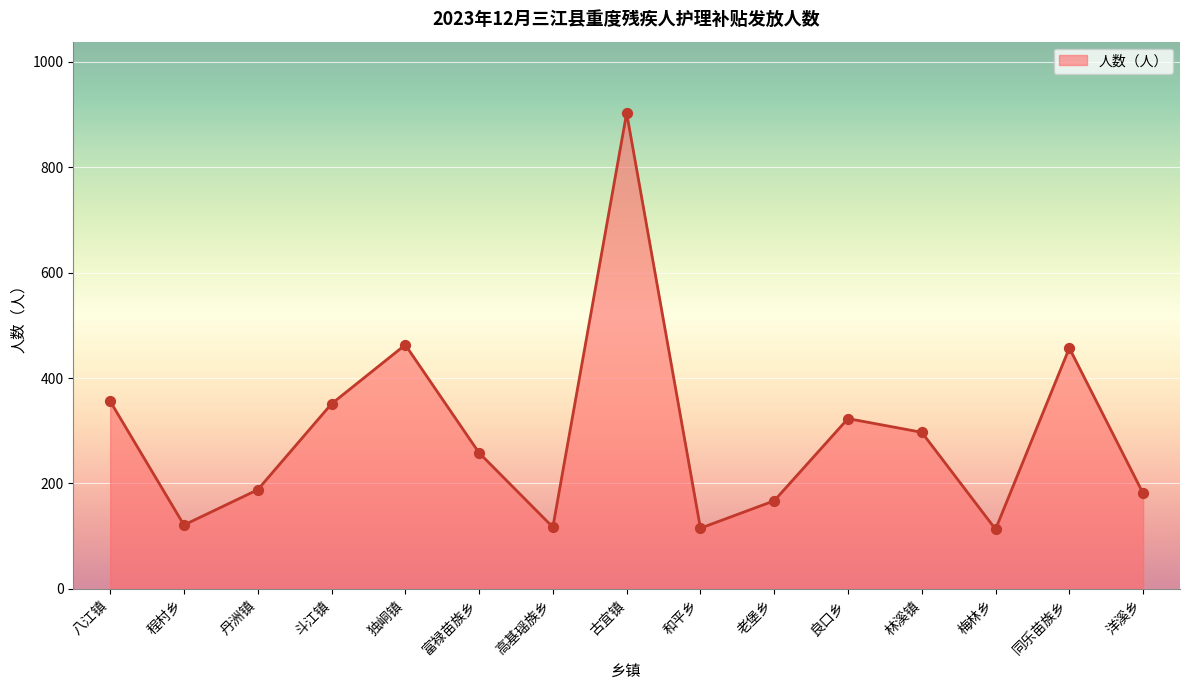

Approximately how many times larger is the value at 独峒镇 compared to 老堡乡?

2.8